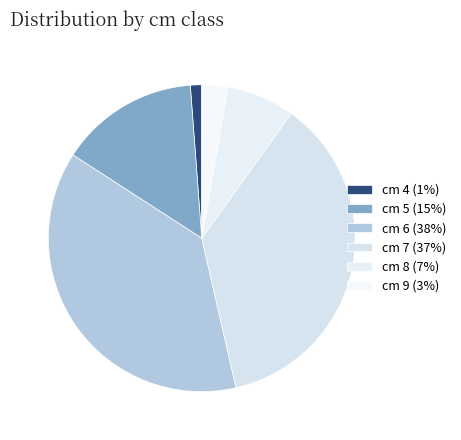

To the nearest percent, what is the average slice percentage?

17%